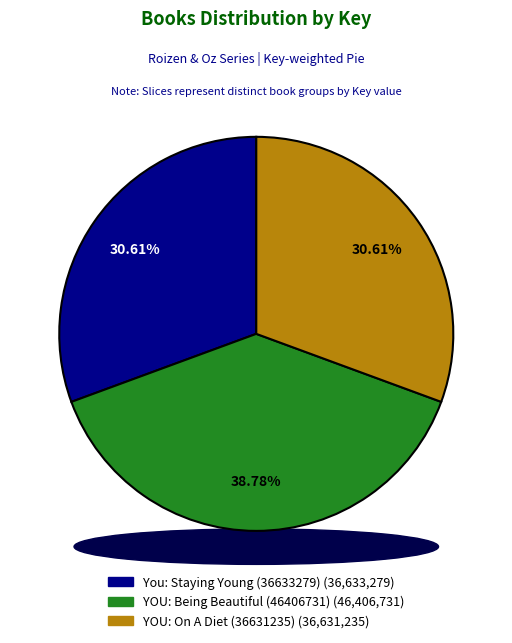

Rank the categories by value from lowest to highest.

YOU: On A Diet (36631235), You: Staying Young (36633279), YOU: Being Beautiful (46406731)